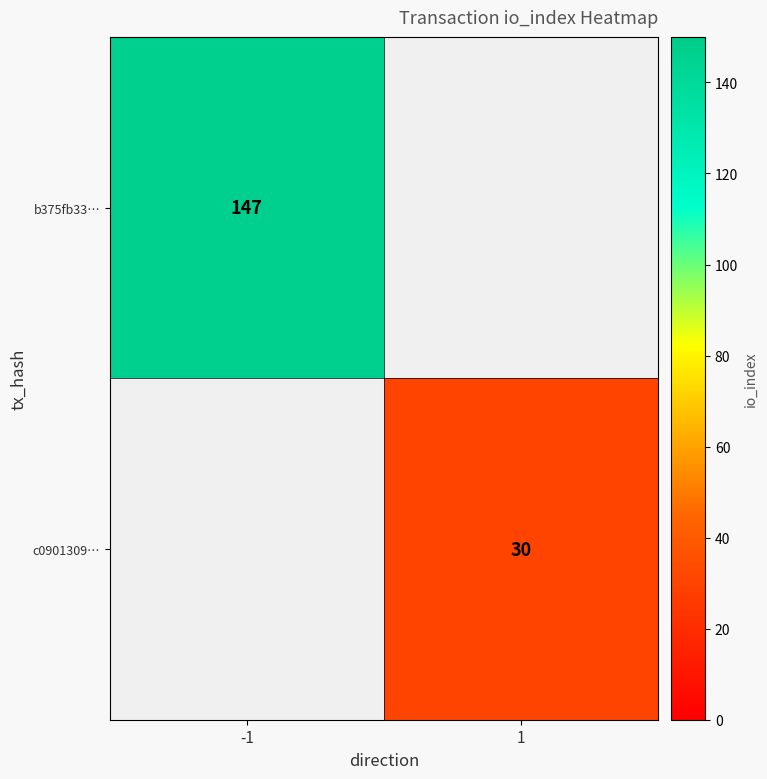

Is it true that c0901309… equals 19.7 at 1?

False